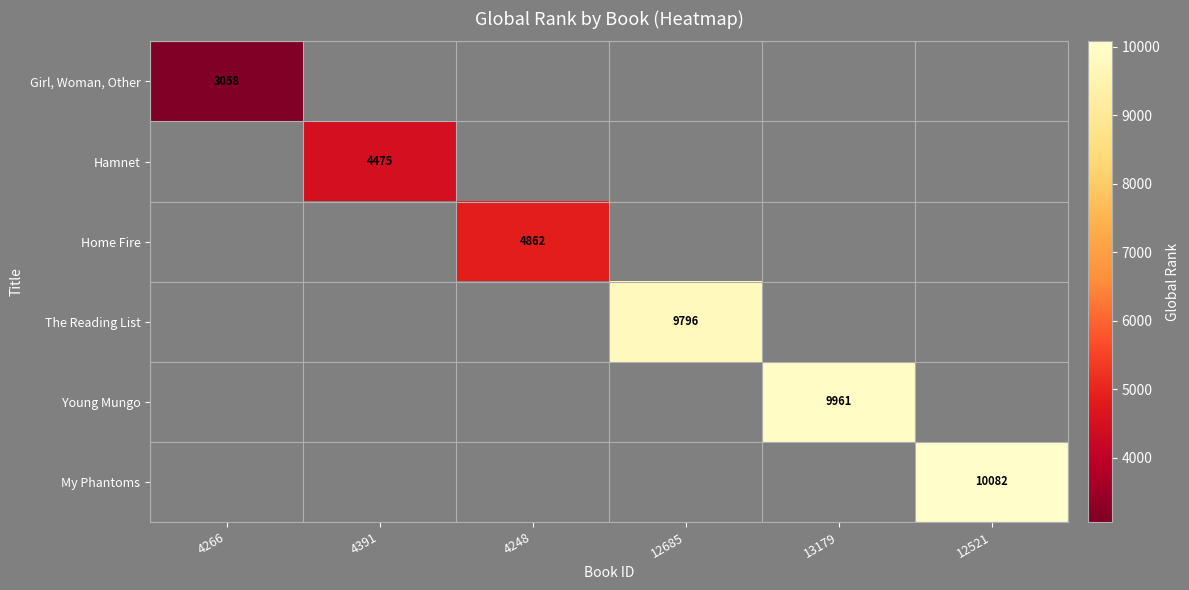

At which category does the chart reach its peak across all series?

12521